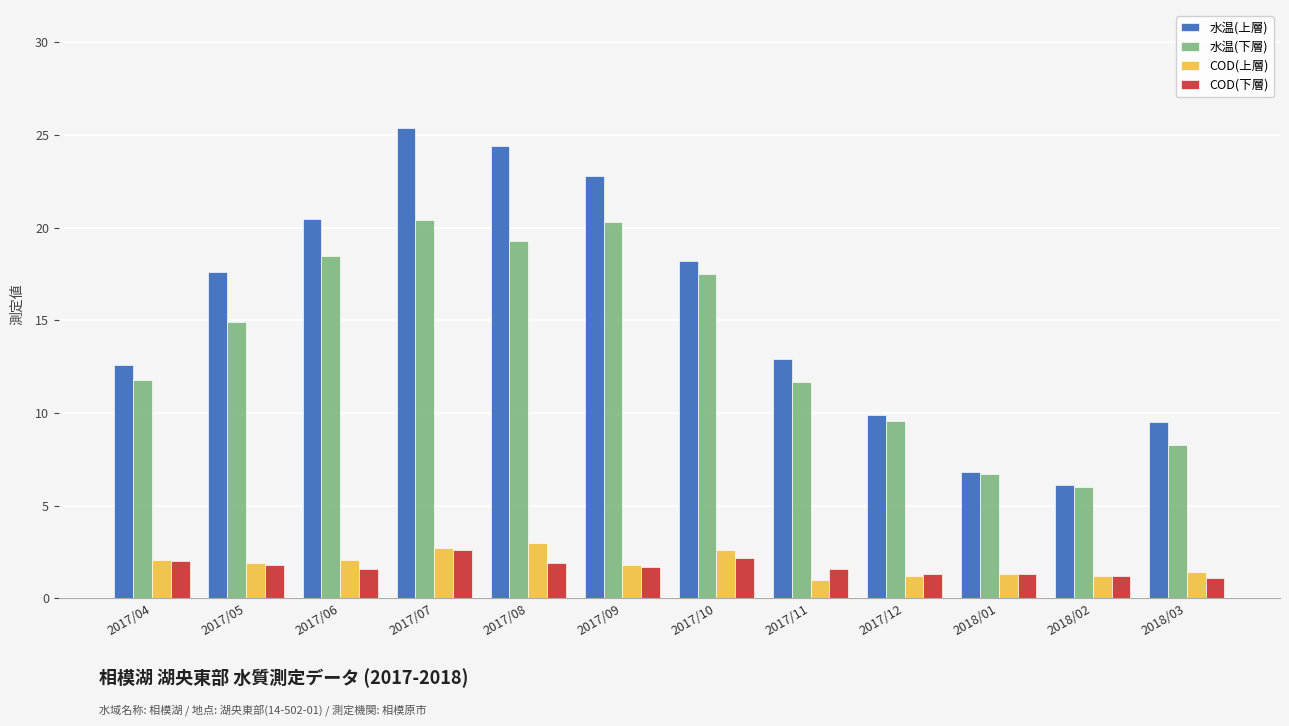

What is the sum of the COD(上層) values at 2017/06 and 2017/08?

5.1